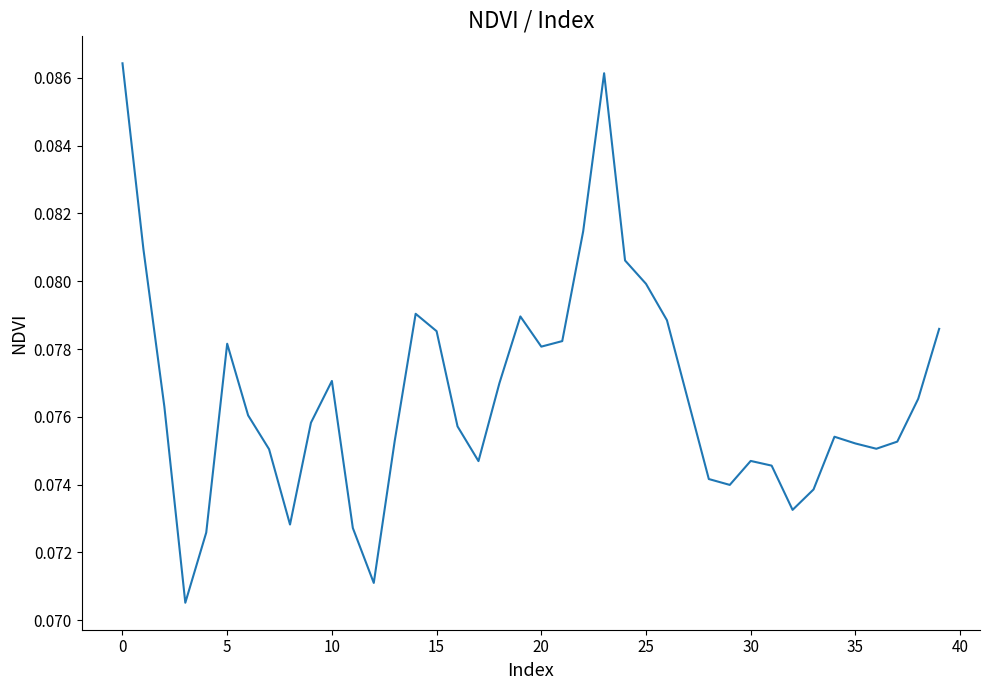

Does the chart have visible grid lines?

No